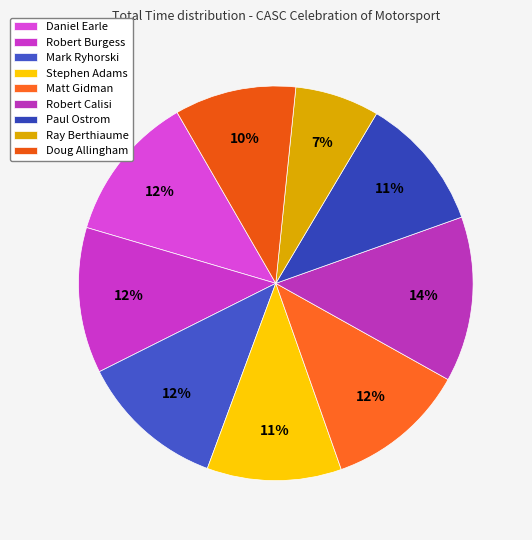

What is the total percentage of Ray Berthiaume and Matt Gidman?

18.4%